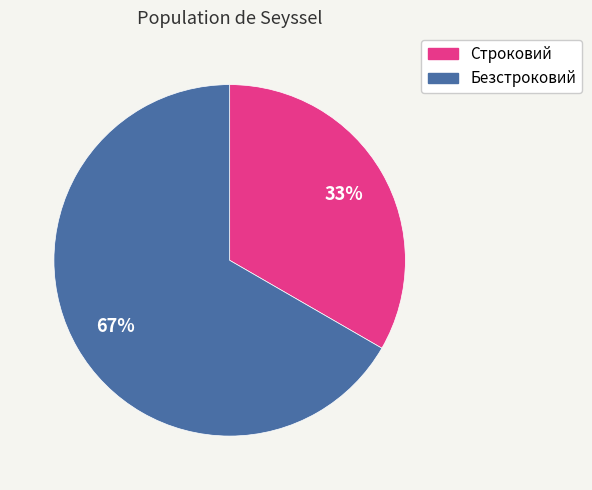

To the nearest percent, what is the combined percentage of Строковий and Безстроковий?

100%